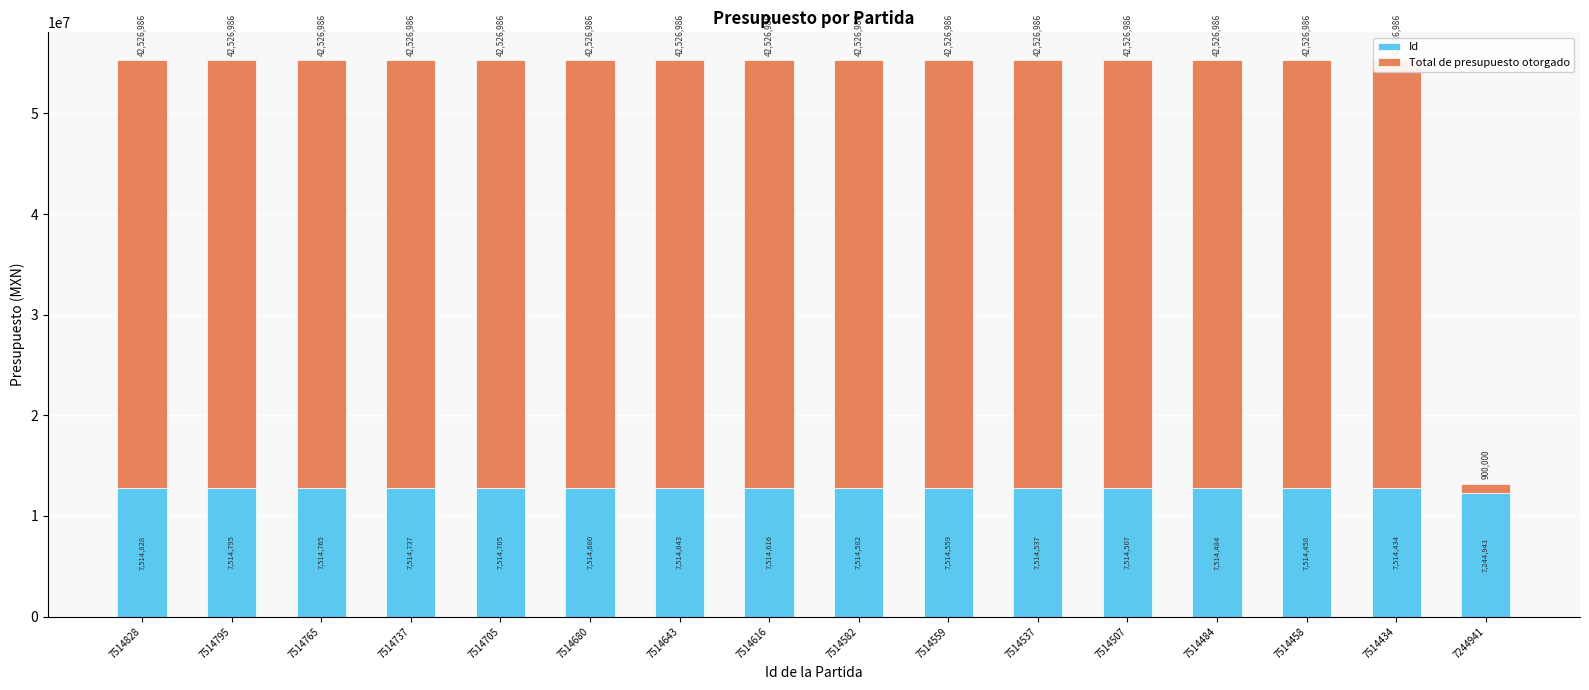

What is the total value across all series at 7244941?

13199902.5